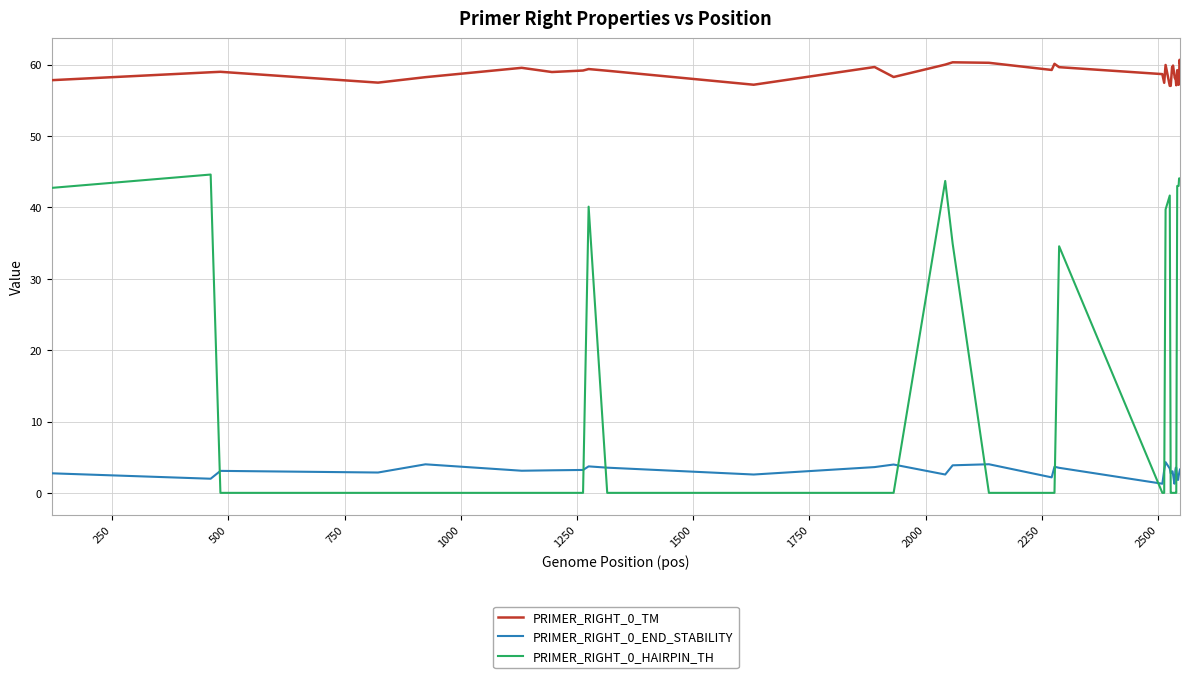

What is the lowest value of the PRIMER_RIGHT_0_TM series?

57.0